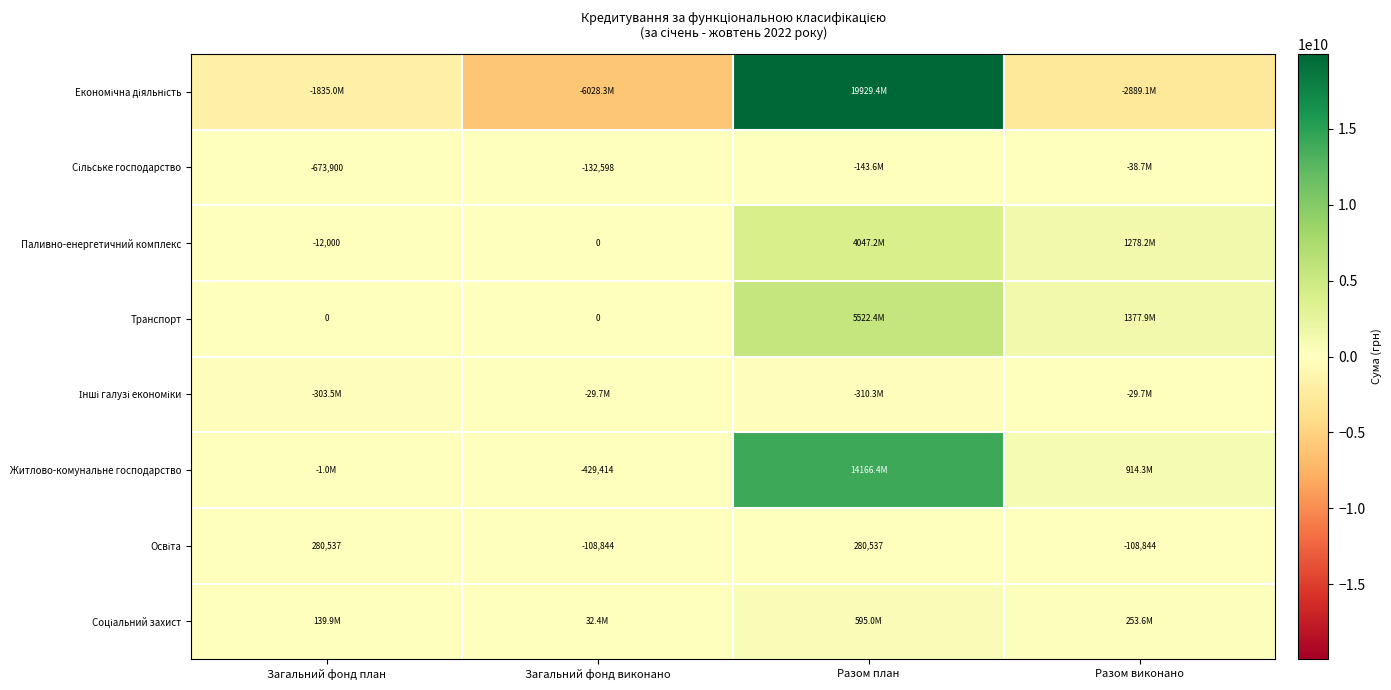

How many data points in Соціальний захист are above 253600489?

2